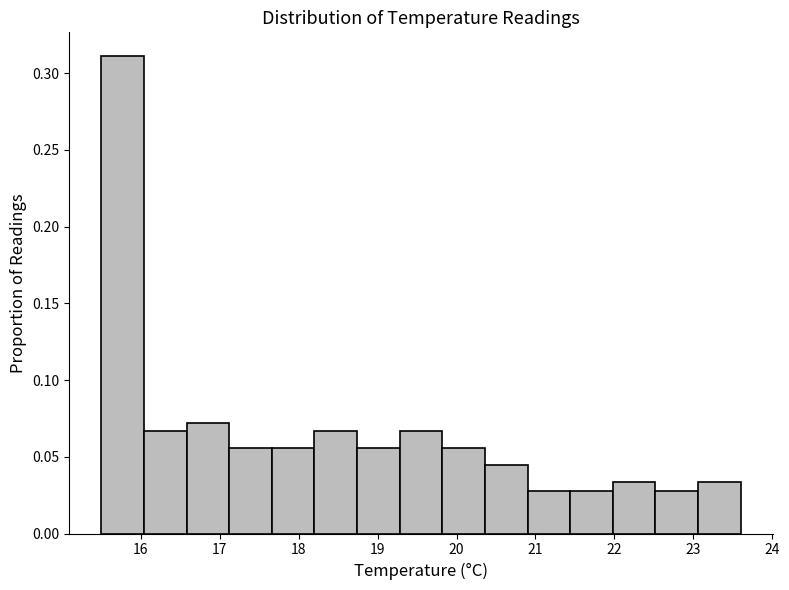

Reading left to right, list every bar in this chart as the range it spans on the x-axis followed by its height. Neither the bar edges nor the heights are printed on the chart, so give them approximately, as read against the axes.

15.50 to 16.04: 0.310
16.04 to 16.58: 0.065
16.58 to 17.12: 0.070
17.12 to 17.66: 0.055
17.66 to 18.20: 0.055
18.20 to 18.74: 0.065
18.74 to 19.28: 0.055
19.28 to 19.82: 0.065
19.82 to 20.36: 0.055
20.36 to 20.90: 0.045
20.90 to 21.44: 0.030
21.44 to 21.98: 0.030
21.98 to 22.52: 0.035
22.52 to 23.06: 0.030
23.06 to 23.60: 0.035